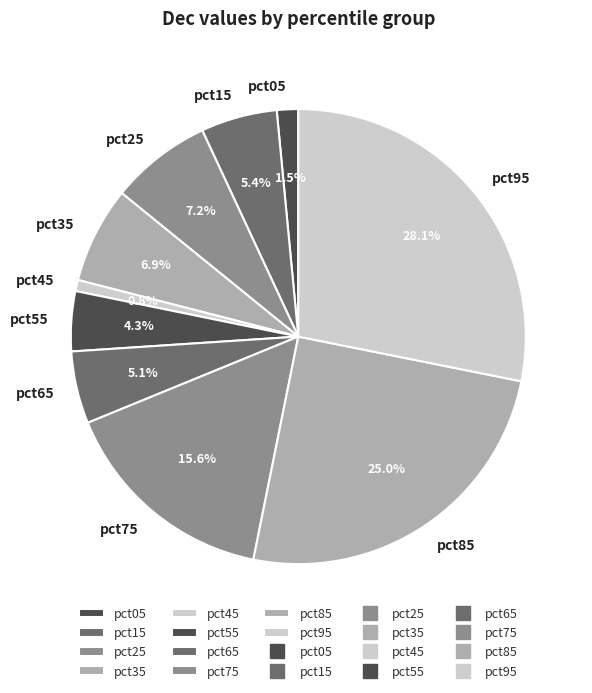

What is the smallest slice in the pie chart?

pct45